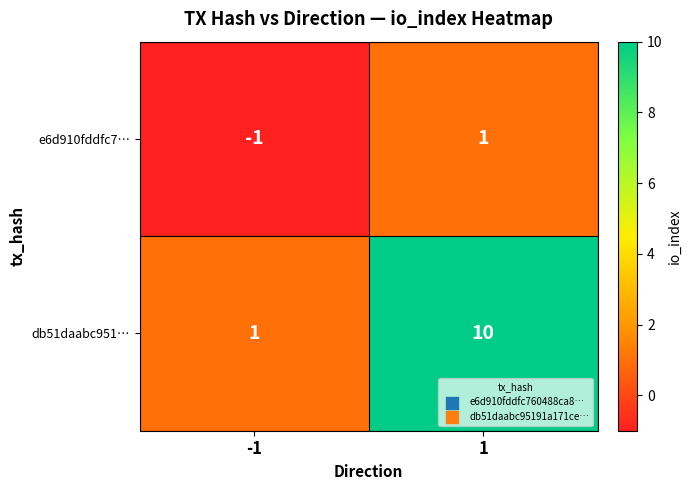

Rank the series by their maximum value, from lowest to highest.

e6d910fddfc7…, db51daabc951…